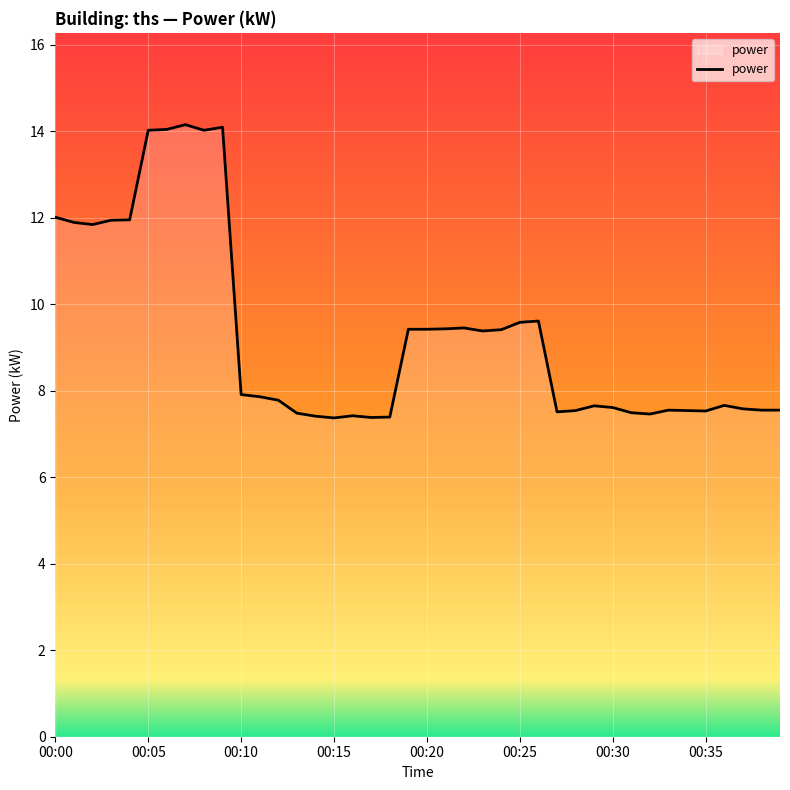

What is the minimum value shown in the chart?

7.4